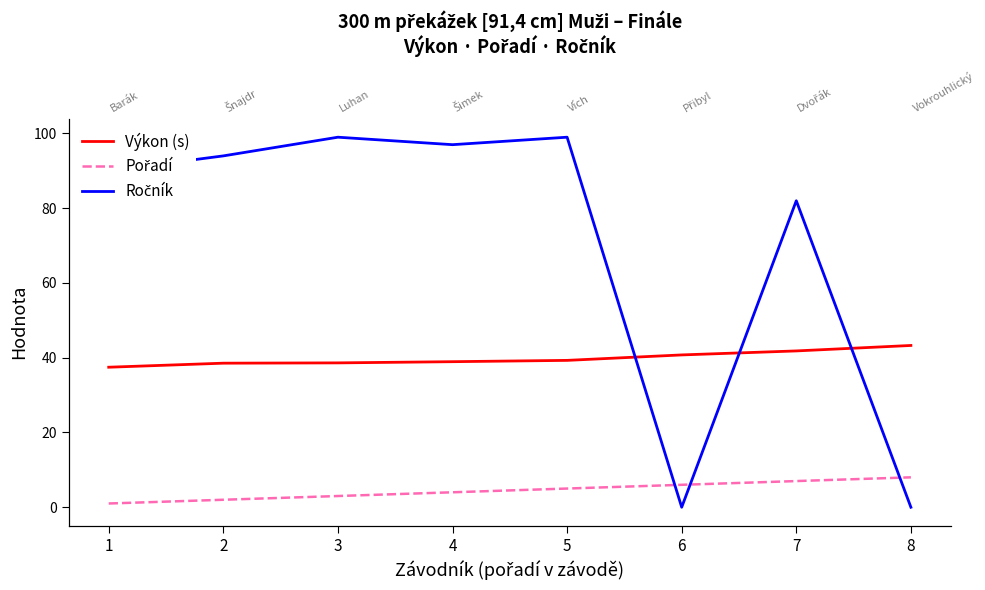

Where does the Pořadí series first go above 5?

6